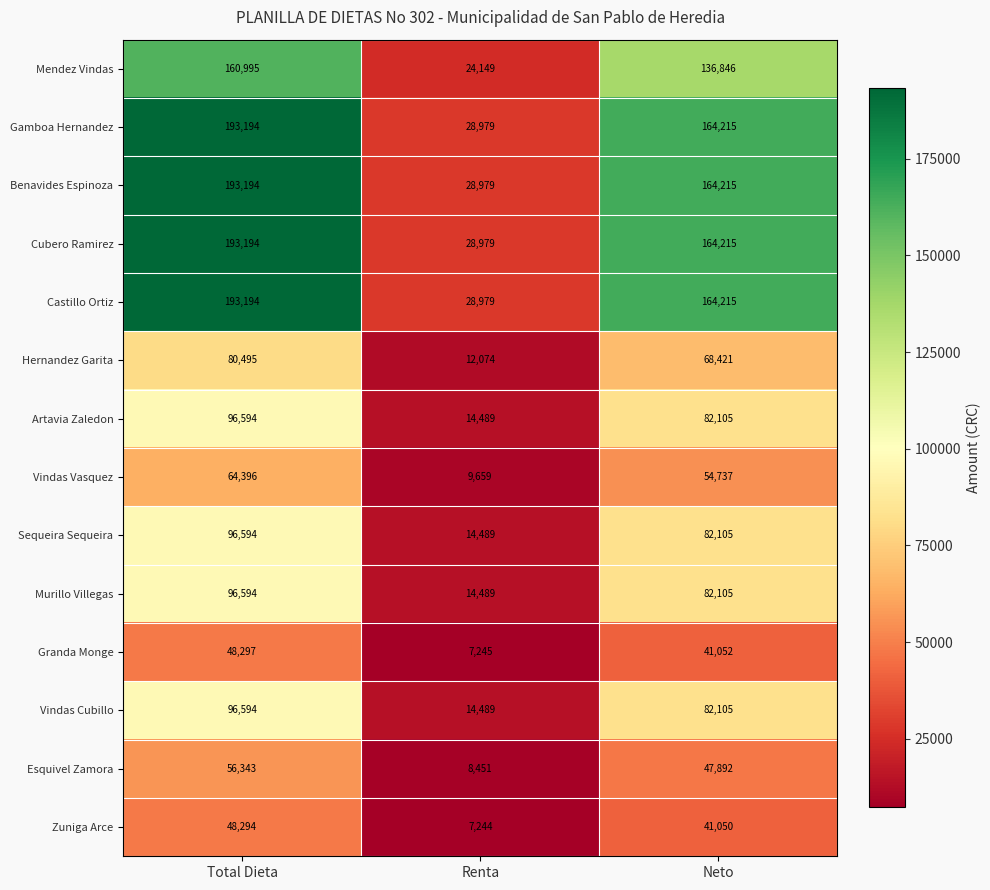

Is the value of Vindas Cubillo at Renta greater than the value of Castillo Ortiz at Renta?

No